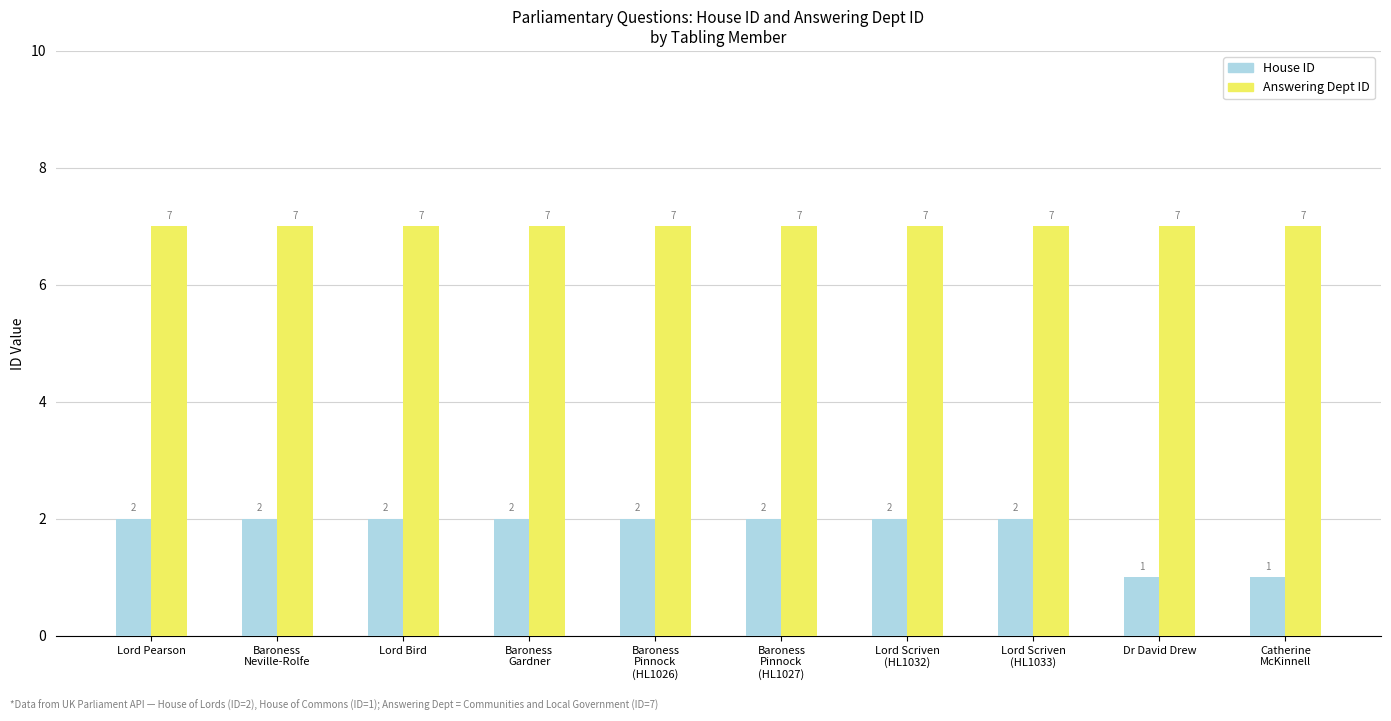

What is the difference between the highest and lowest values at Baroness
Gardner?

5